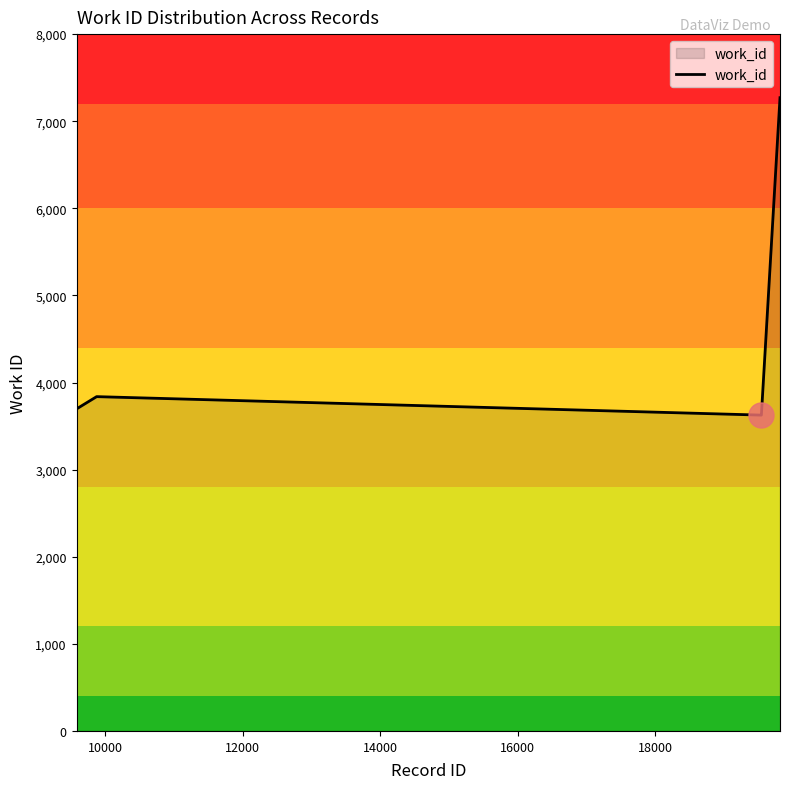

What is the sum of all values?

33160